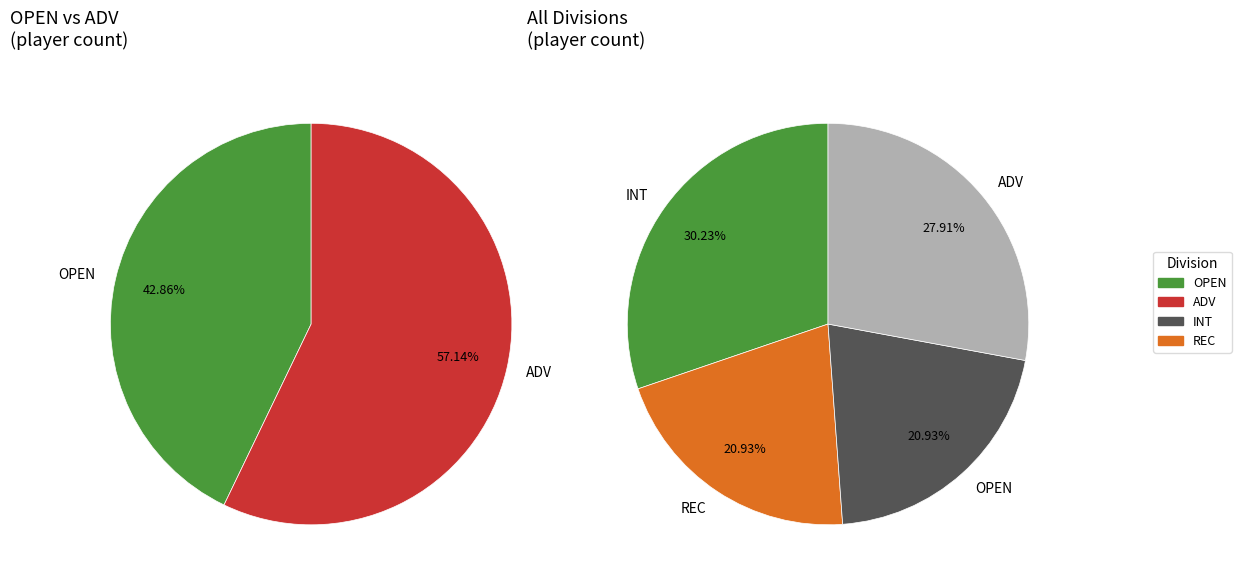

The OPEN slice represents 21% of the pie. True or false?

True